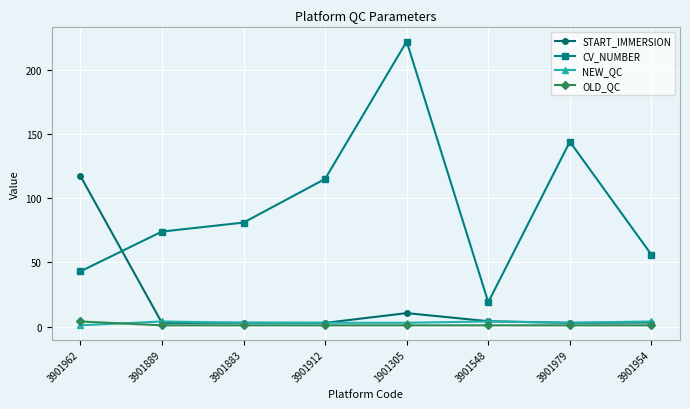

How many distinct data groups are displayed?

4